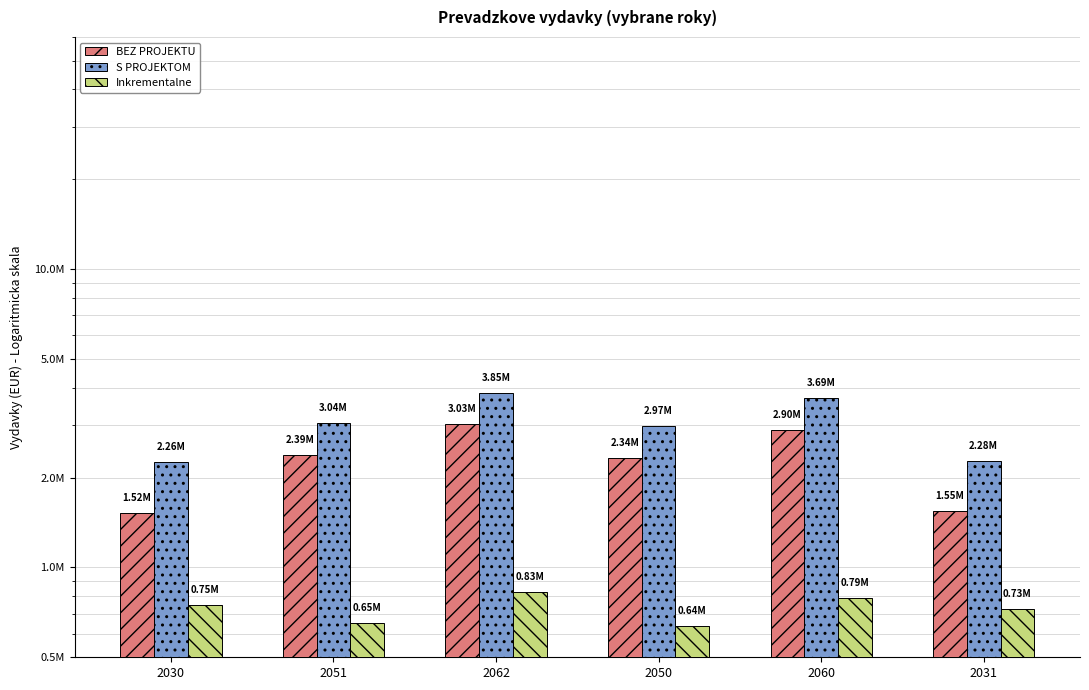

What is the average value of the S PROJEKTOM series?

3016630.7